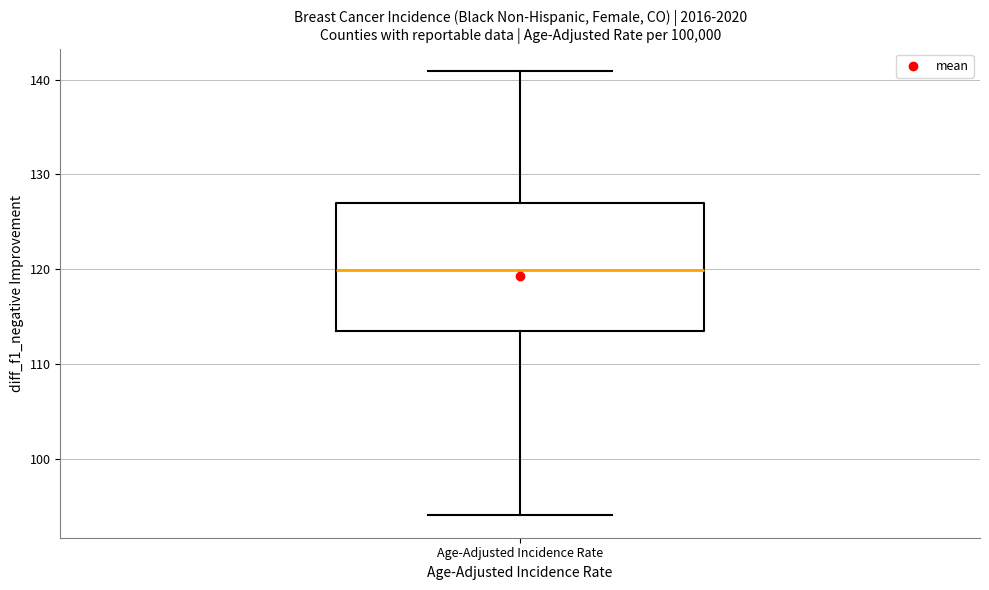

Where does the lower whisker of the box for Age-Adjusted Incidence Rate end on the y-axis? The values are not printed on the chart, so give them approximately, as read against the axis.

94